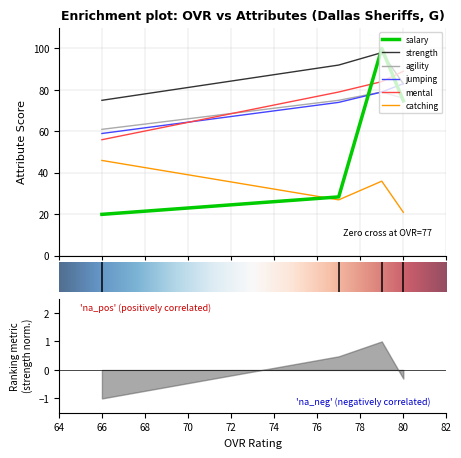

At which label is agility closest to 70?

Richard Moore (77)